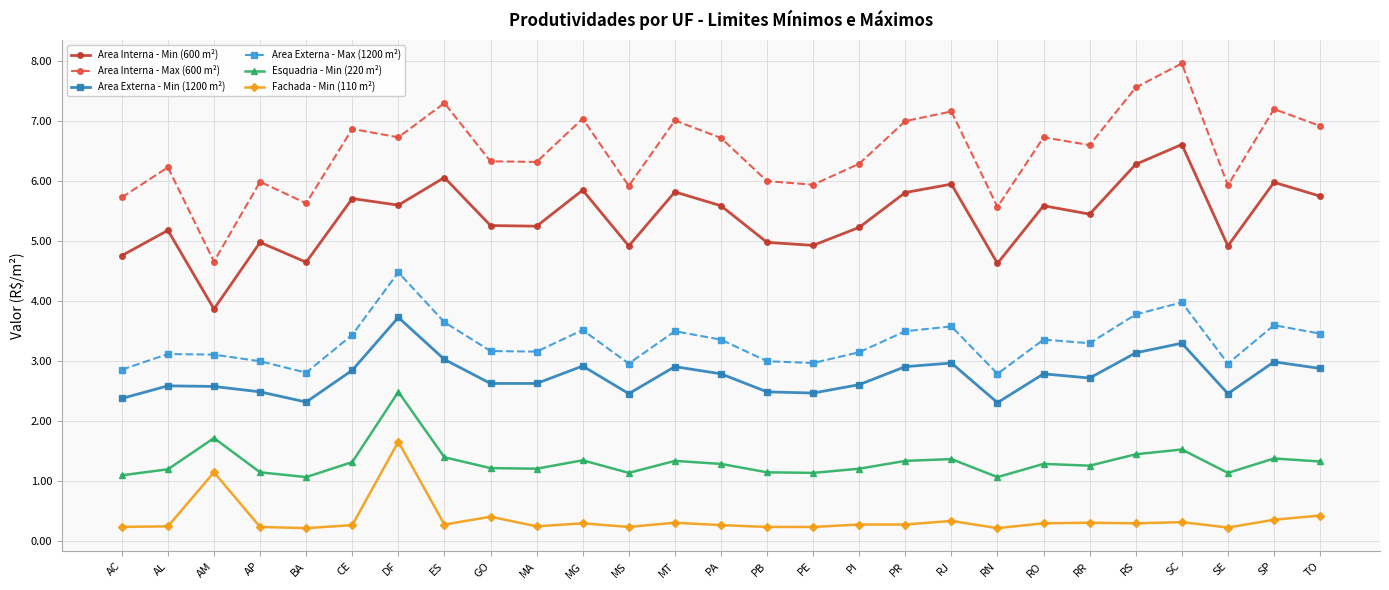

The Area Externa - Min (1200 m²) series shows 1.2 at MS. True or false?

False